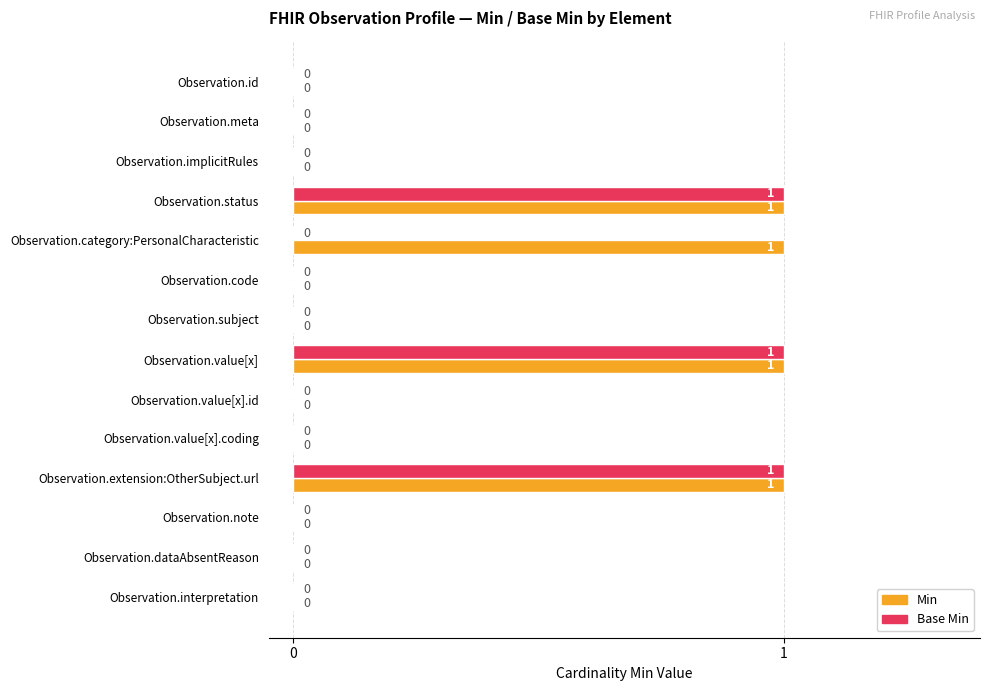

How many values in Min are above zero?

4